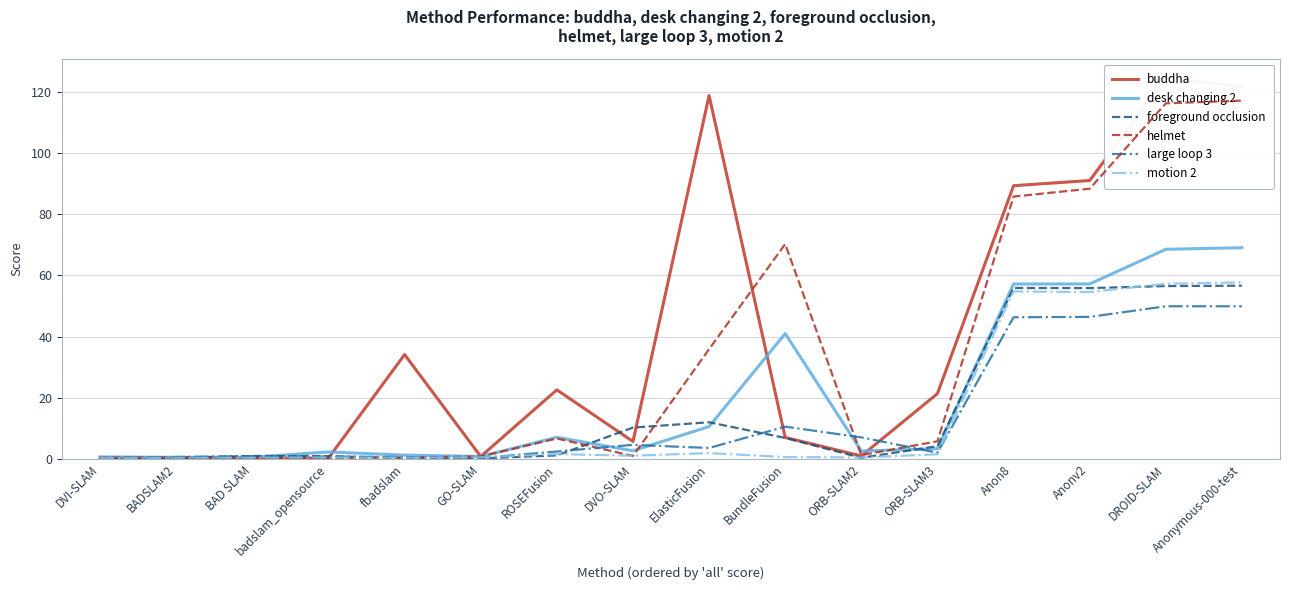

List the labels in order of large loop 3 value, smallest first.

DVI-SLAM, GO-SLAM, fbadslam, BADSLAM2, badslam_opensource, BAD SLAM, ORB-SLAM3, ROSEFusion, ElasticFusion, DVO-SLAM, ORB-SLAM2, BundleFusion, Anon8, Anonv2, Anonymous-000-test, DROID-SLAM